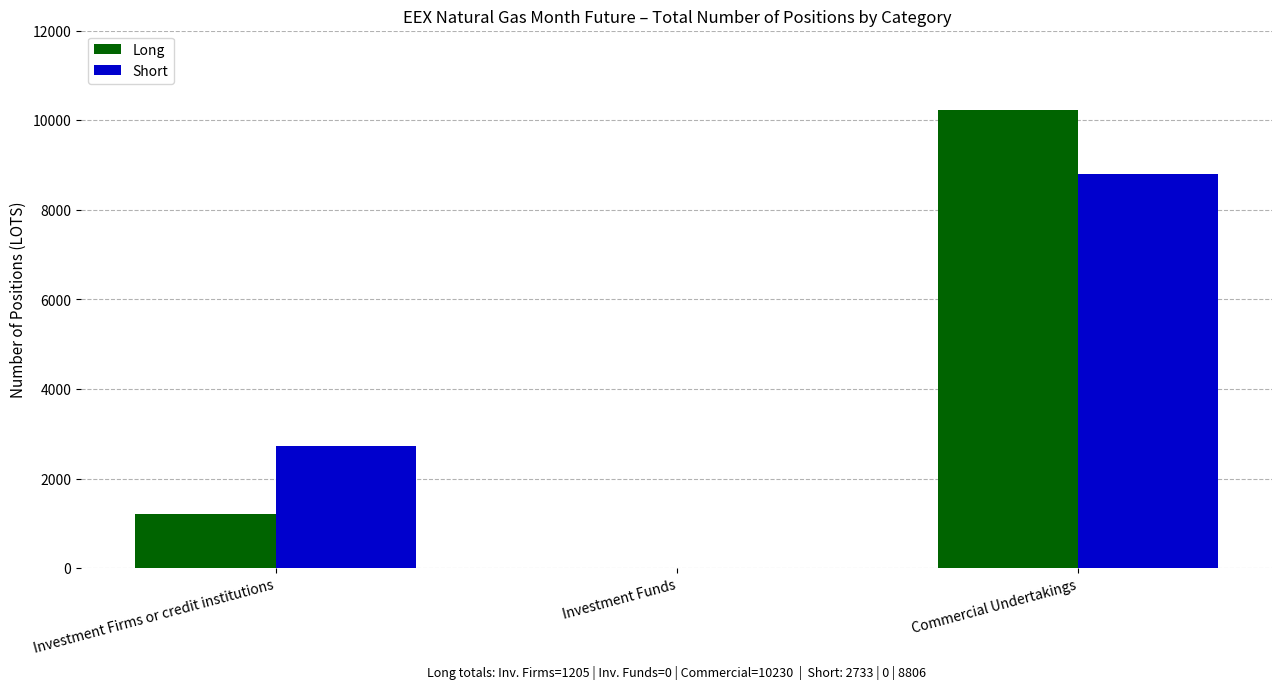

Is it true that Long equals 10230.1 at Commercial Undertakings?

True